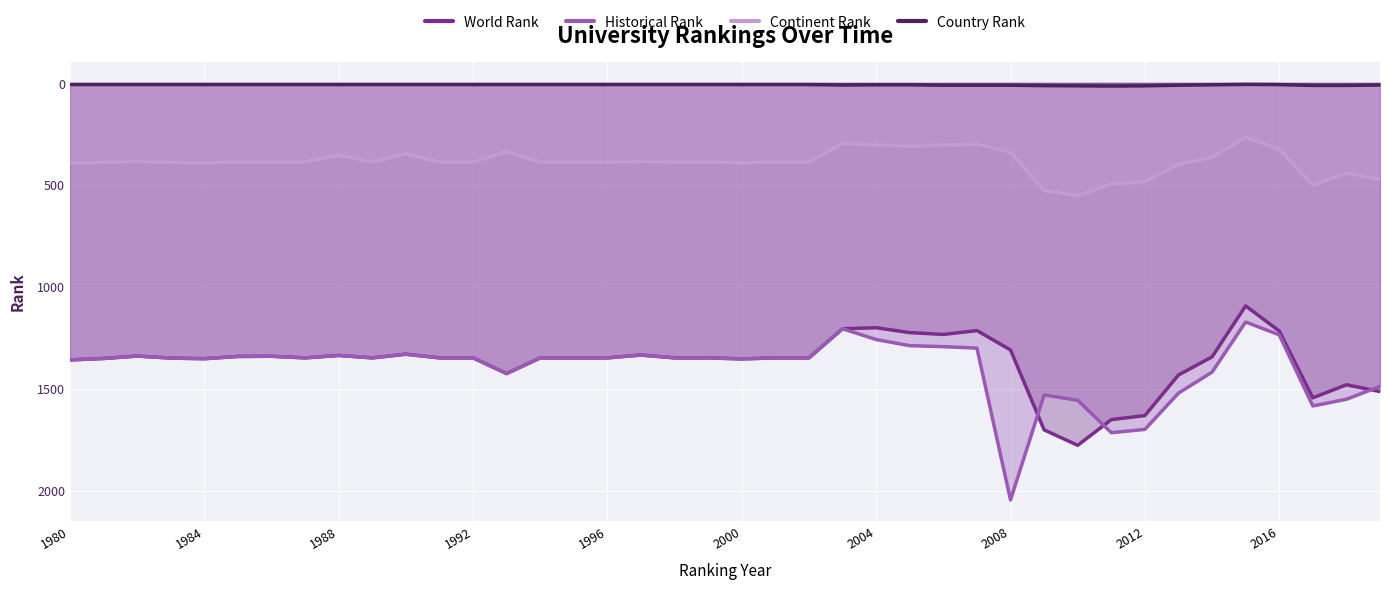

What is the difference between the maximum and minimum values in the Historical Rank series?

873